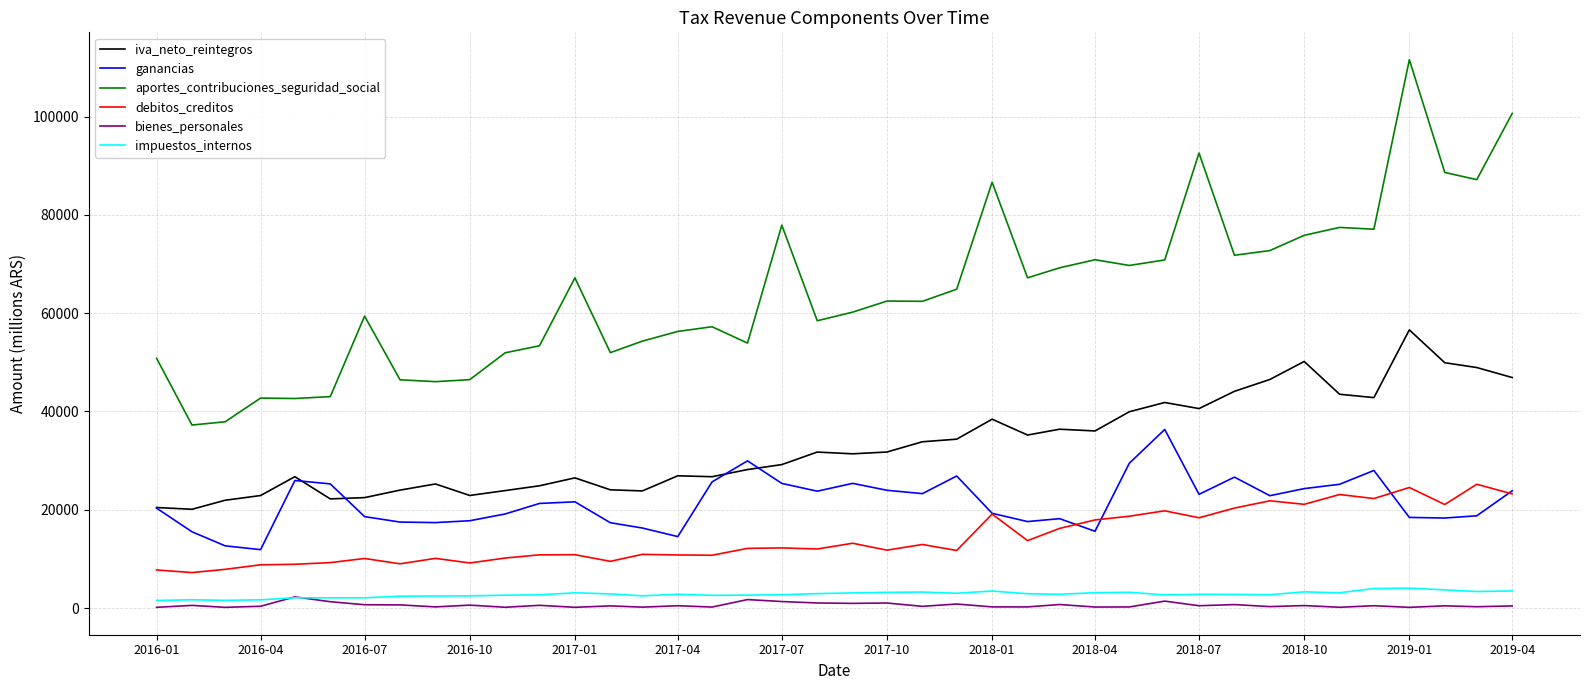

Which series has the largest total across all categories?

aportes_contribuciones_seguridad_social